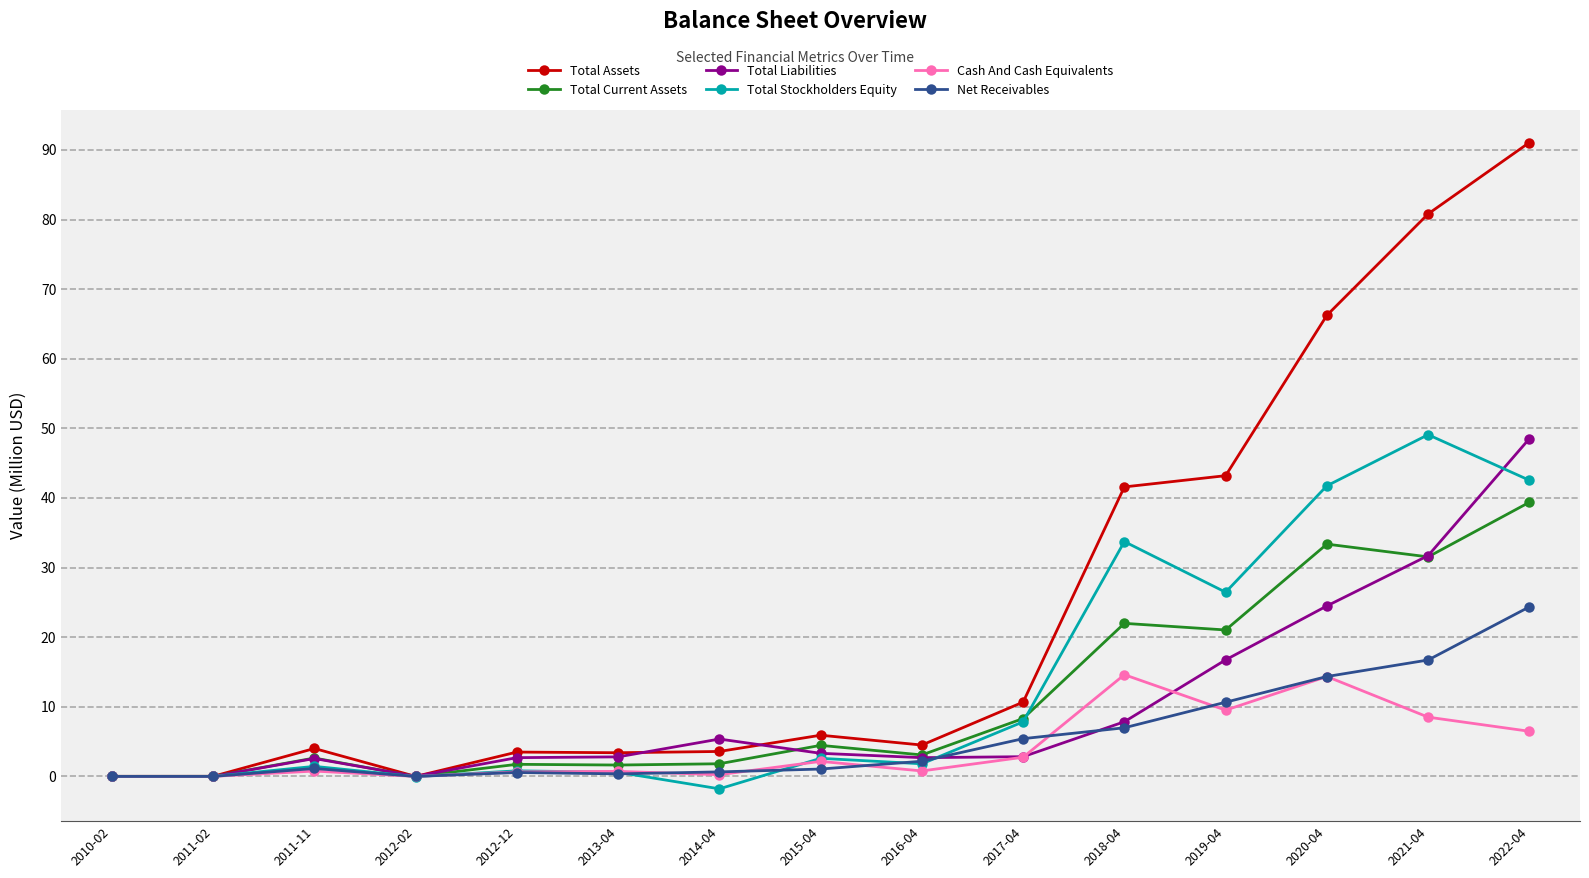

True or false: Cash And Cash Equivalents has more than 1 points higher than both neighbors.

True